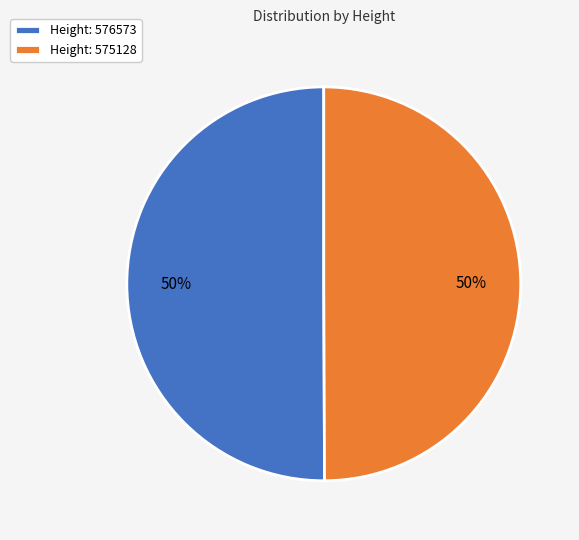

To the nearest percent, what is the average slice percentage?

50%